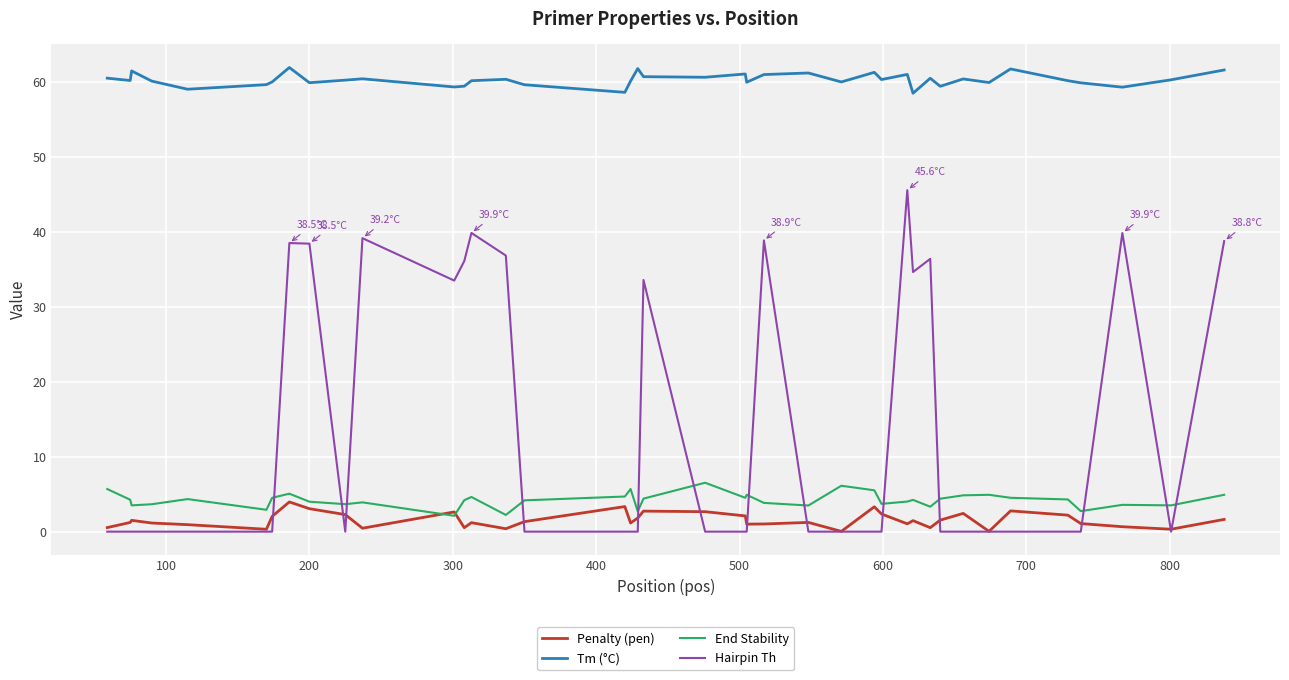

What is the lowest value of the End Stability series?

2.1